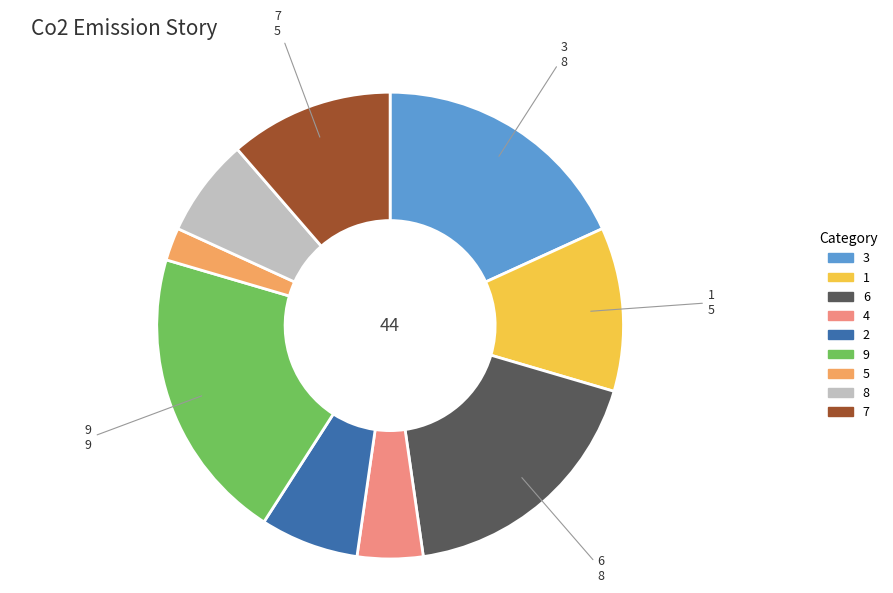

The 1 slice represents 1% of the pie. True or false?

False